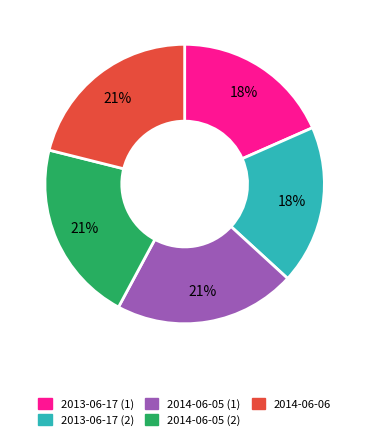

Is there any slice that represents more than half of the pie?

No